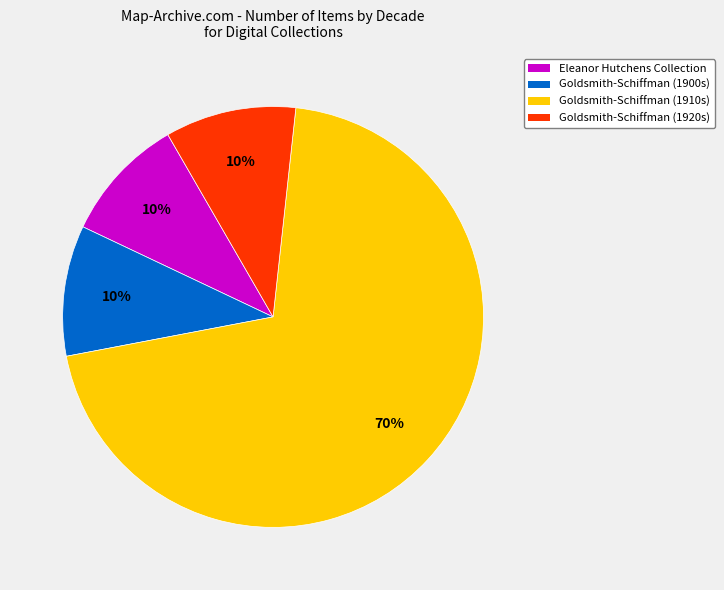

Do Goldsmith-Schiffman (1910s) and Eleanor Hutchens Collection together represent more than half of the pie?

Yes